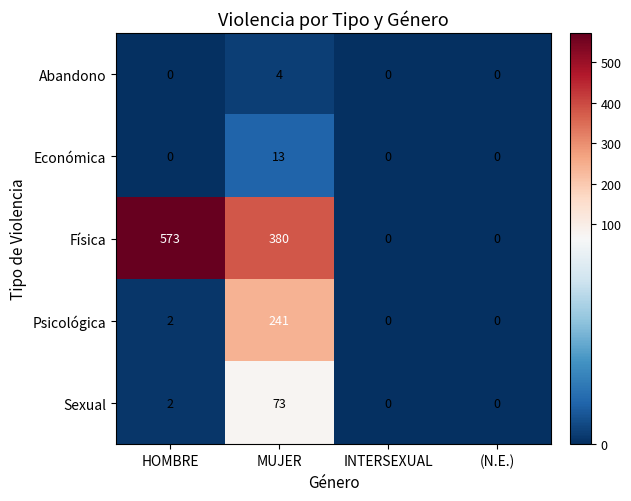

Reading left to right, what are all the values shown in this chart?

Abandono: 0	4	0	0
Económica: 0	13	0	0
Física: 573	380	0	0
Psicológica: 2	241	0	0
Sexual: 2	73	0	0